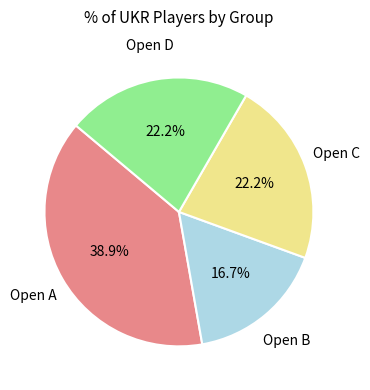

Is there any slice that represents more than half of the pie?

No